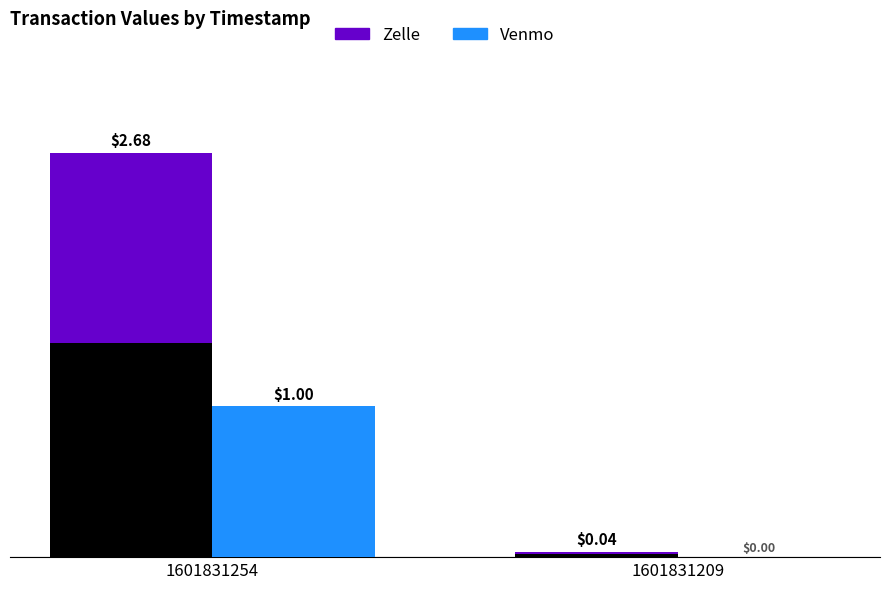

How many groups of bars are there?

2